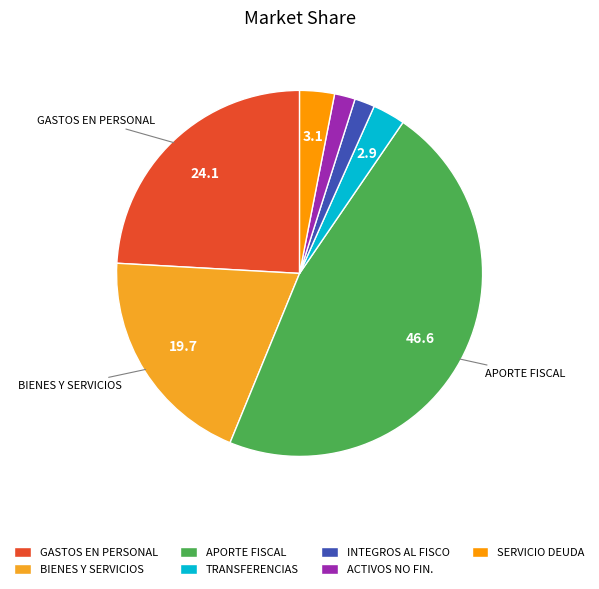

To the nearest percent, what is the difference between the largest and smallest slice percentages?

45%